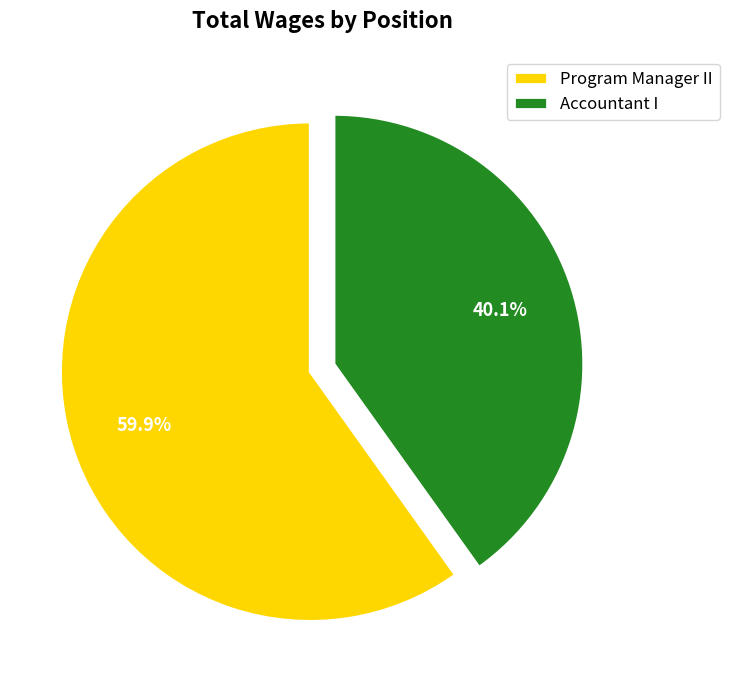

How many slices are in this pie chart?

2